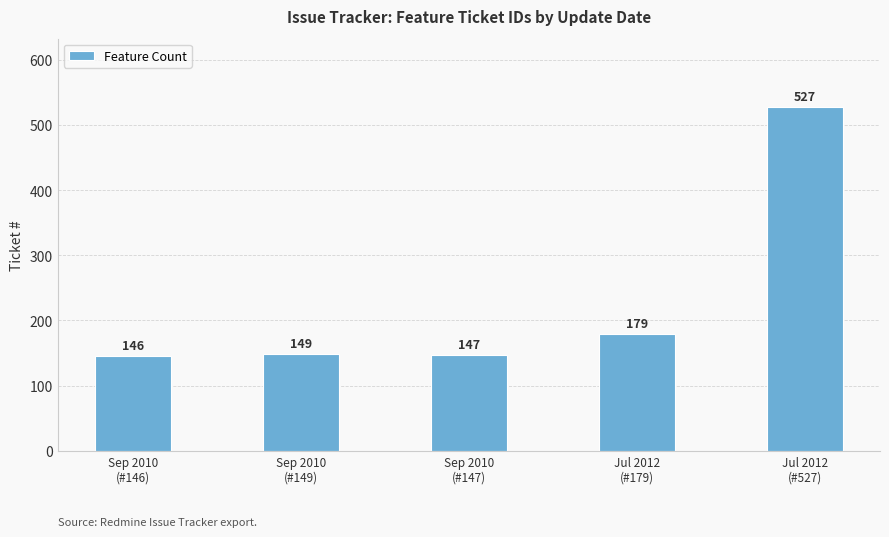

What is the change in value from Sep 2010
(#146) to Jul 2012
(#527)?

+381